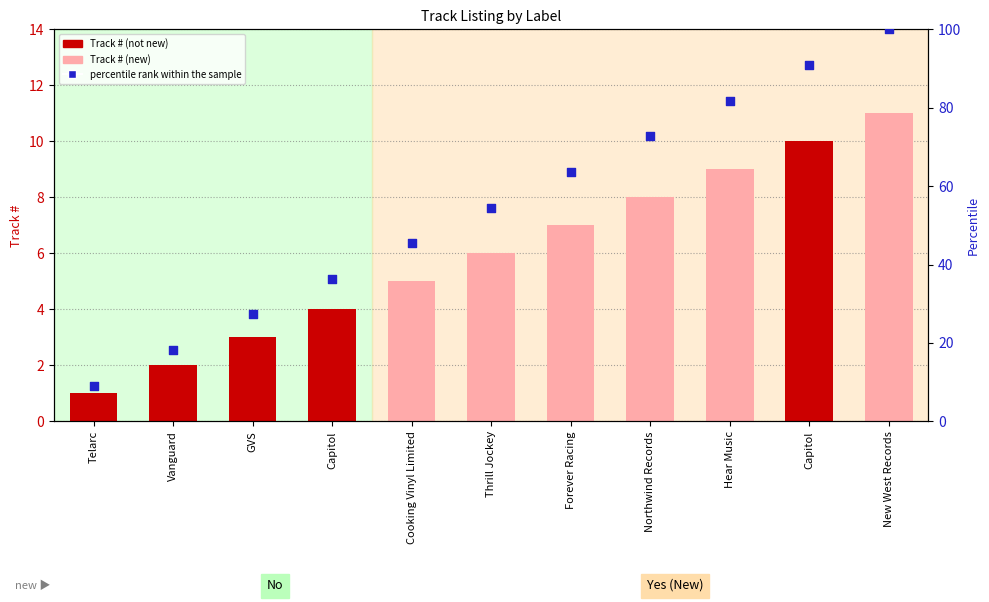

What is the total value across all series at Hear Music?

90.8